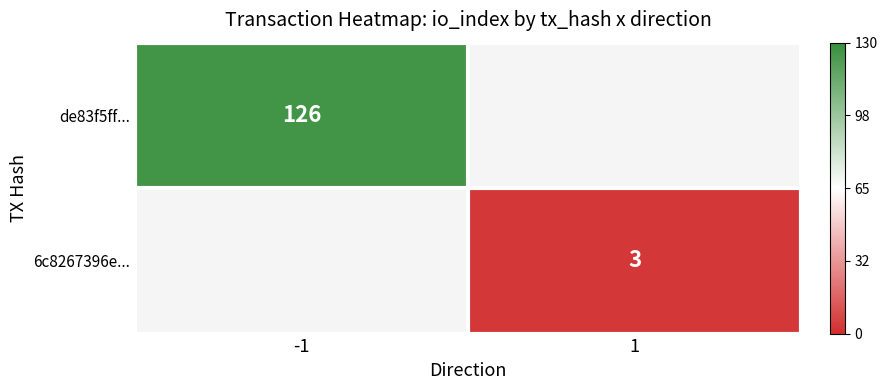

True or false: de83f5ff... has a value of 68 at -1.

False